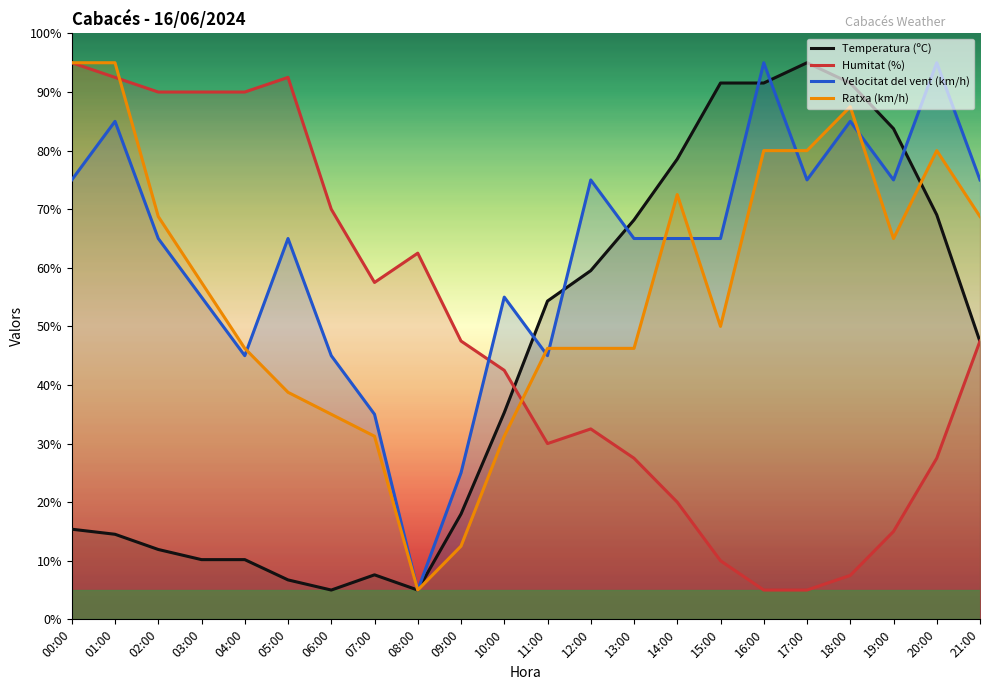

How many intersections are there between Velocitat del vent (km/h) and Humitat (%)?

1